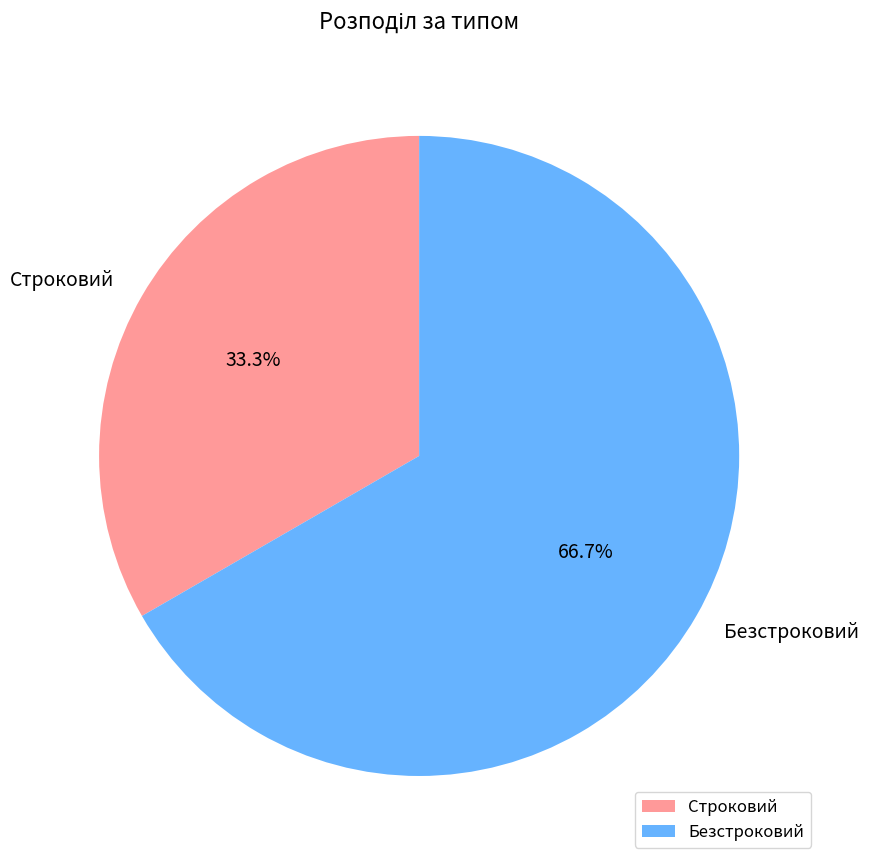

How many slices are in this pie chart?

2